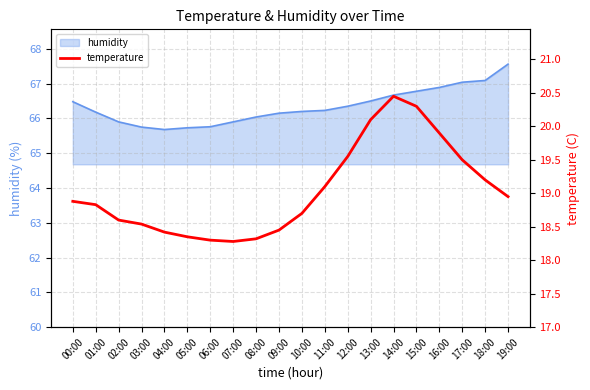

List the labels in order of value, largest first.

14:00, 15:00, 13:00, 16:00, 12:00, 17:00, 18:00, 11:00, 19:00, 00:00, 01:00, 10:00, 02:00, 03:00, 09:00, 04:00, 05:00, 08:00, 06:00, 07:00